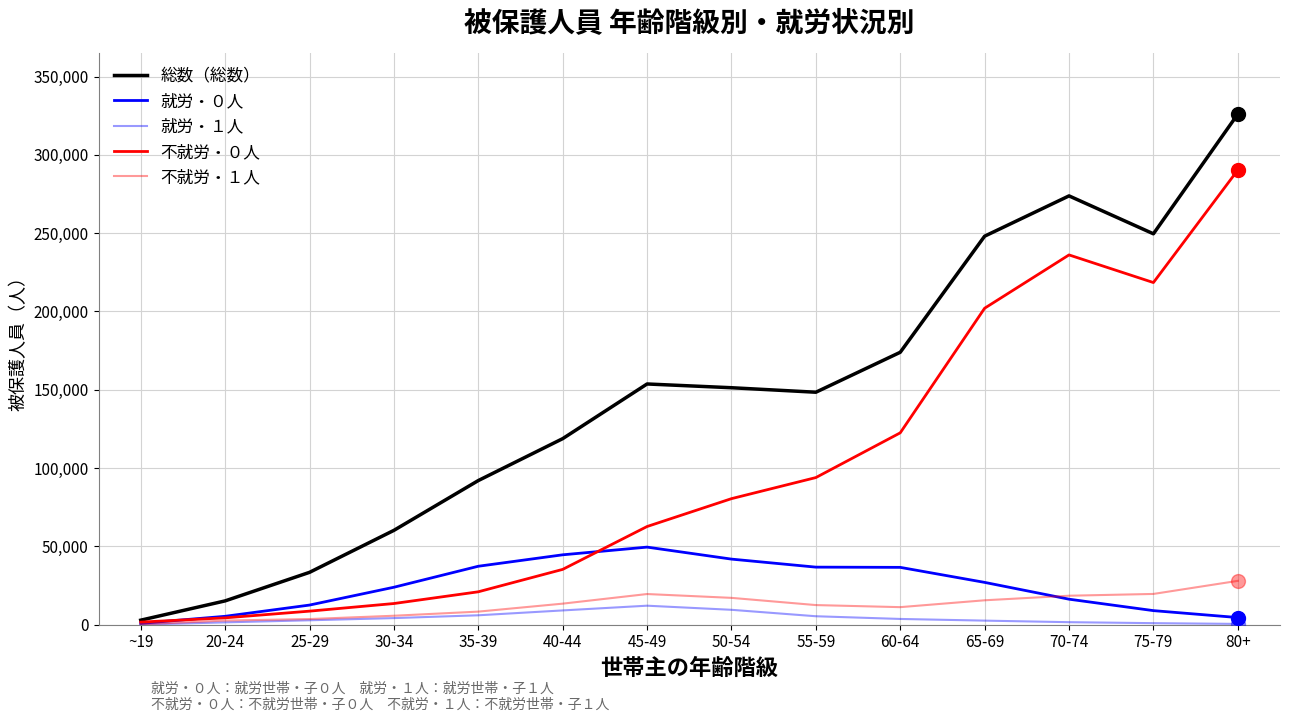

Does the chart have visible grid lines?

Yes